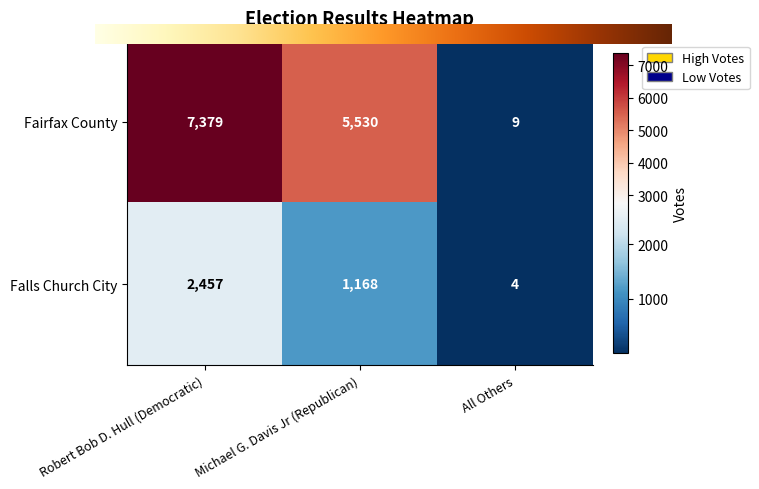

At which label does Fairfax County first exceed 5530?

Robert Bob D. Hull (Democratic)